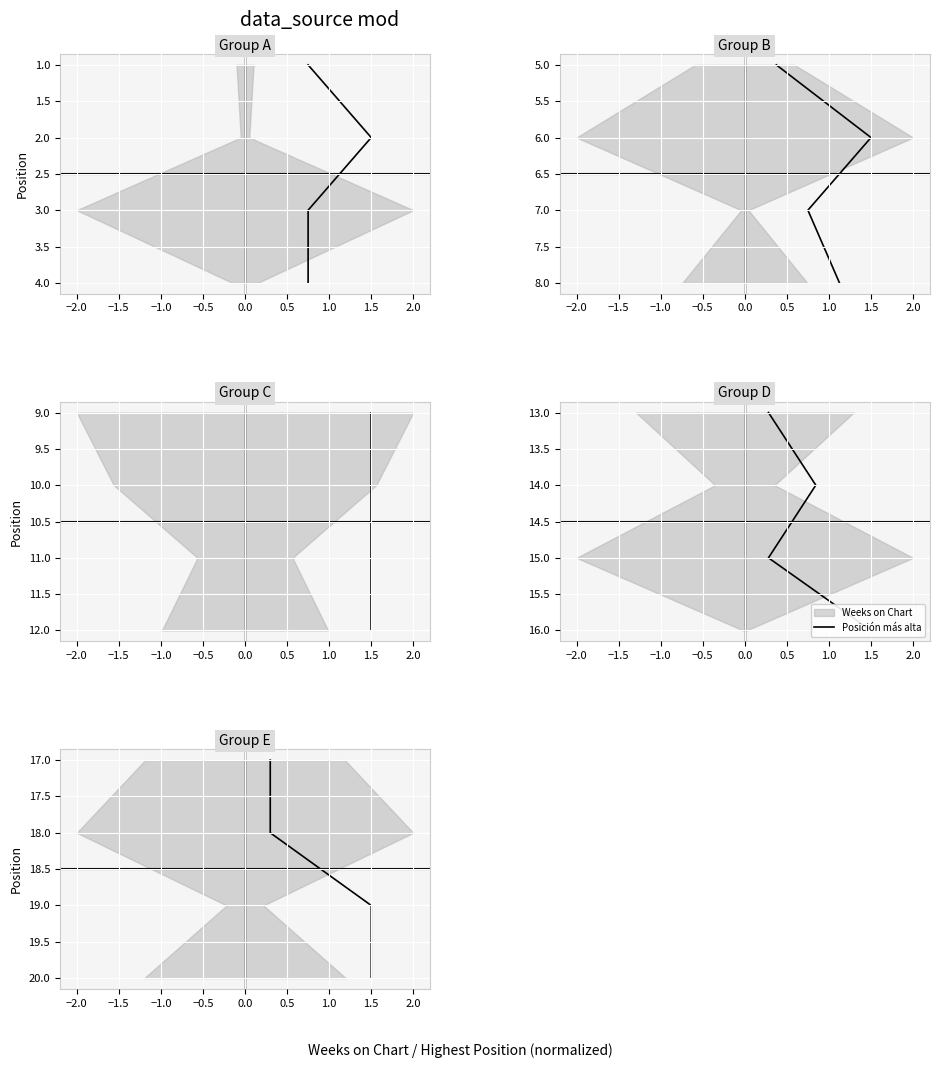

How many data points are above 19?

1